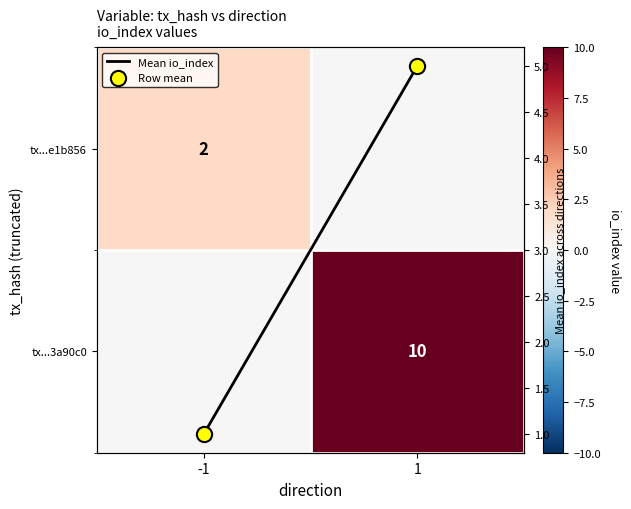

At which category is the sum across all series the highest?

1